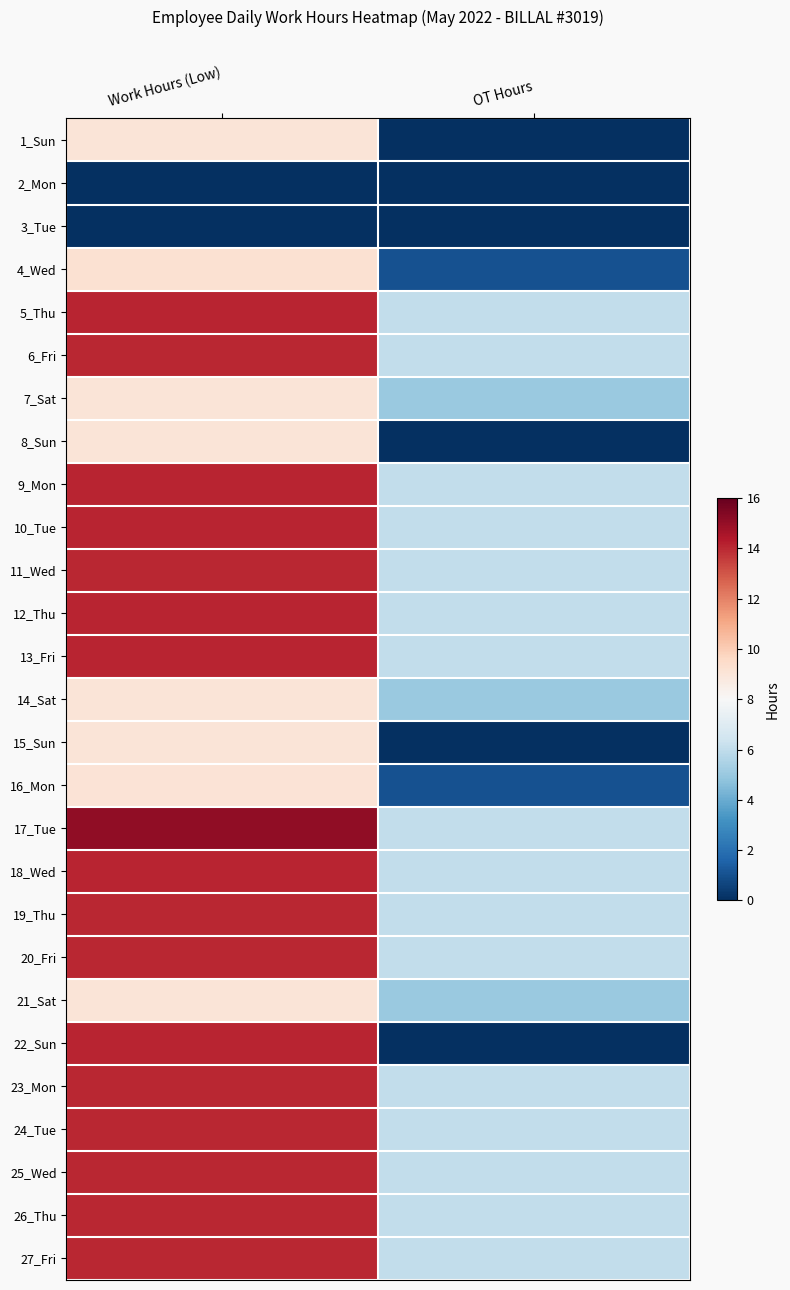

Reading right to left, list all the values displayed in this chart.

1_Sun: OT Hours=0.0	Work Hours (Low)=9.1
2_Mon: OT Hours=0.0	Work Hours (Low)=0.0
3_Tue: OT Hours=0.0	Work Hours (Low)=0.0
4_Wed: OT Hours=1.0	Work Hours (Low)=9.2
5_Thu: OT Hours=6.0	Work Hours (Low)=14.1
6_Fri: OT Hours=6.0	Work Hours (Low)=14.1
7_Sat: OT Hours=5.0	Work Hours (Low)=9.0
8_Sun: OT Hours=0.0	Work Hours (Low)=9.1
9_Mon: OT Hours=6.0	Work Hours (Low)=14.1
10_Tue: OT Hours=6.0	Work Hours (Low)=14.1
11_Wed: OT Hours=6.0	Work Hours (Low)=14.1
12_Thu: OT Hours=6.0	Work Hours (Low)=14.1
13_Fri: OT Hours=6.0	Work Hours (Low)=14.1
14_Sat: OT Hours=5.0	Work Hours (Low)=9.0
15_Sun: OT Hours=0.0	Work Hours (Low)=9.0
16_Mon: OT Hours=1.0	Work Hours (Low)=9.1
17_Tue: OT Hours=6.0	Work Hours (Low)=15.1
18_Wed: OT Hours=6.0	Work Hours (Low)=14.1
19_Thu: OT Hours=6.0	Work Hours (Low)=14.1
20_Fri: OT Hours=6.0	Work Hours (Low)=14.0
21_Sat: OT Hours=5.0	Work Hours (Low)=9.0
22_Sun: OT Hours=0.0	Work Hours (Low)=14.1
23_Mon: OT Hours=6.0	Work Hours (Low)=14.1
24_Tue: OT Hours=6.0	Work Hours (Low)=14.1
25_Wed: OT Hours=6.0	Work Hours (Low)=14.1
26_Thu: OT Hours=6.0	Work Hours (Low)=14.1
27_Fri: OT Hours=6.0	Work Hours (Low)=14.0